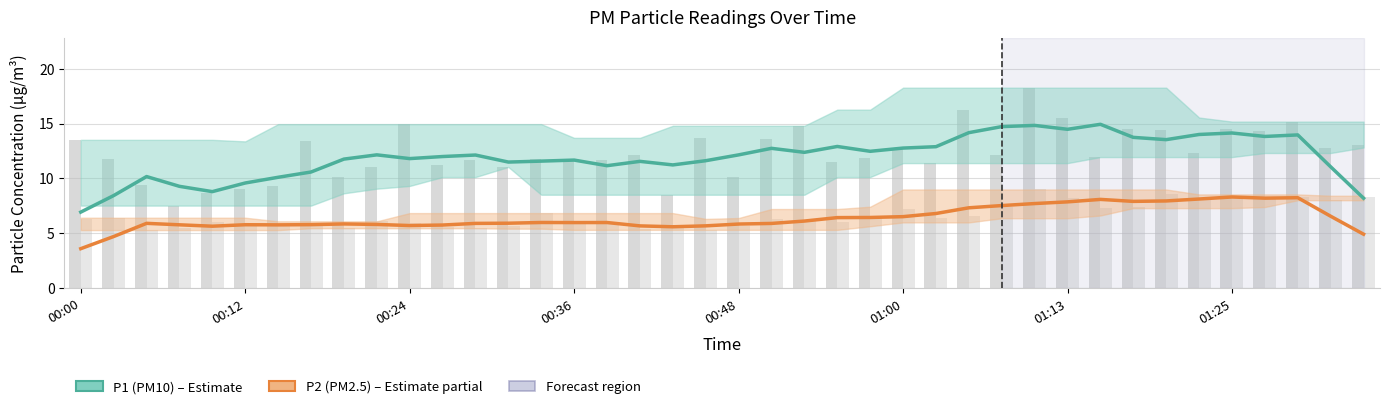

What is the spread (max minus min) of values at 37?

5.7